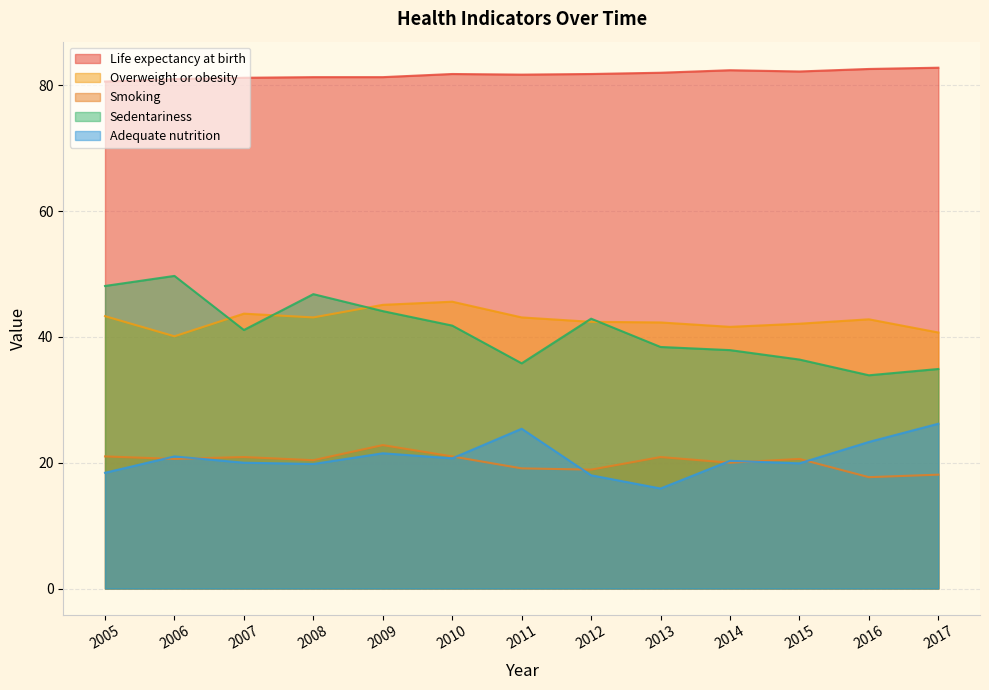

Between 2015 and 2012, which is larger?

2015